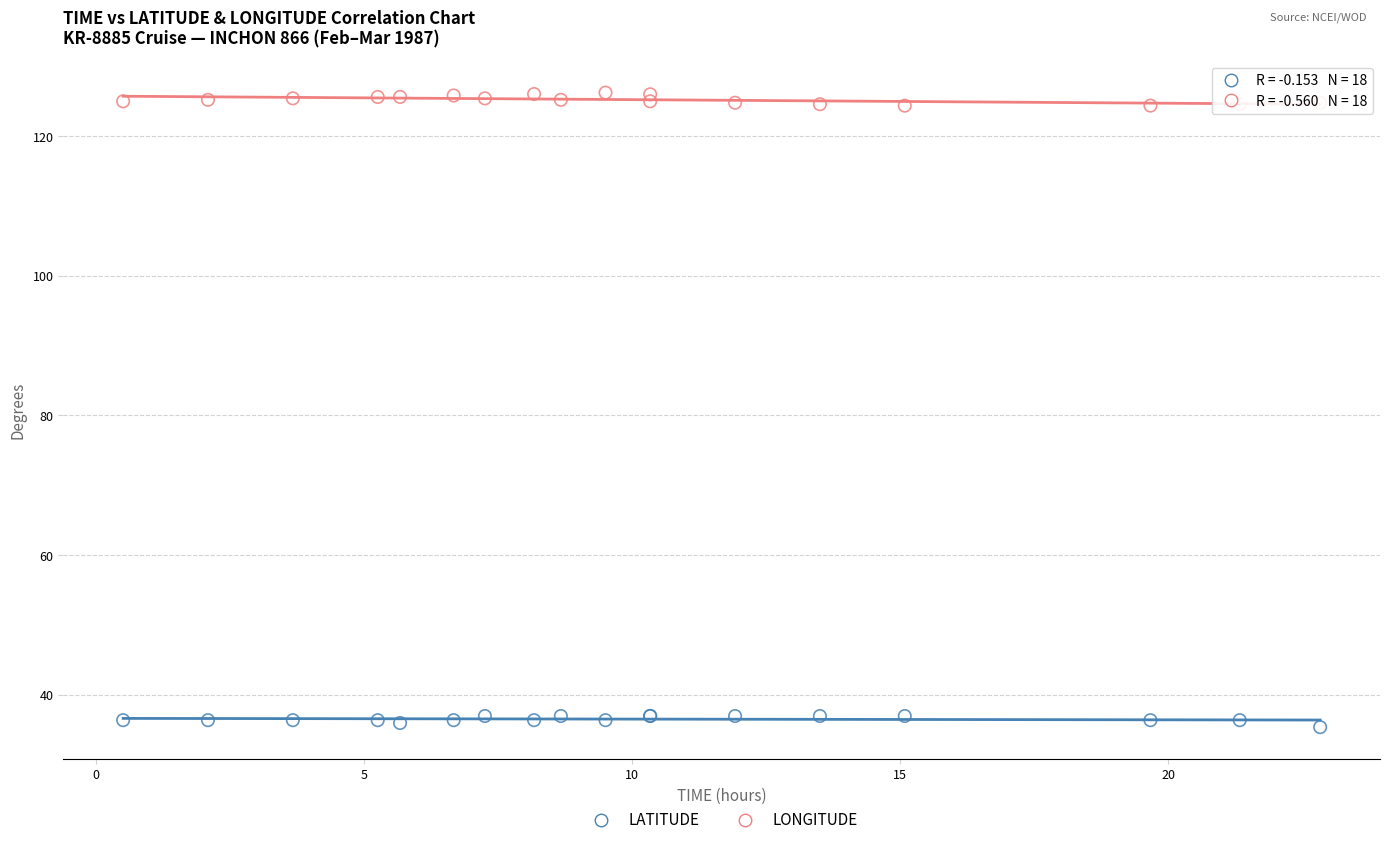

What are all the series names shown in the legend?

LATITUDE, LONGITUDE